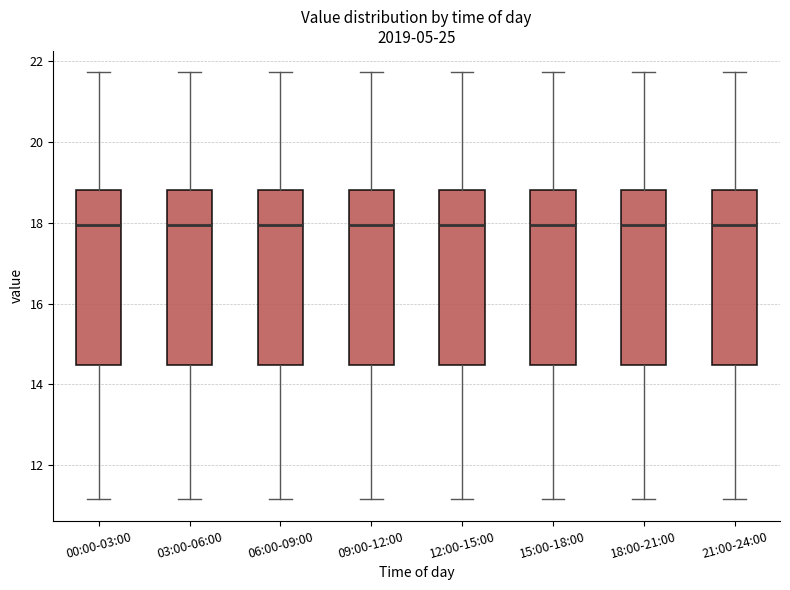

Reading left to right, read every box against the y-axis: the position of its median line, the range the box covers, and the ends of its whiskers. The values are not printed on the chart, so give them approximately, as read against the axis.

00:00-03:00: median 18.0, box 14.4 to 18.8, whiskers 11.2 to 21.8
03:00-06:00: median 18.0, box 14.4 to 18.8, whiskers 11.2 to 21.8
06:00-09:00: median 18.0, box 14.4 to 18.8, whiskers 11.2 to 21.8
09:00-12:00: median 18.0, box 14.4 to 18.8, whiskers 11.2 to 21.8
12:00-15:00: median 18.0, box 14.4 to 18.8, whiskers 11.2 to 21.8
15:00-18:00: median 18.0, box 14.4 to 18.8, whiskers 11.2 to 21.8
18:00-21:00: median 18.0, box 14.4 to 18.8, whiskers 11.2 to 21.8
21:00-24:00: median 18.0, box 14.4 to 18.8, whiskers 11.2 to 21.8